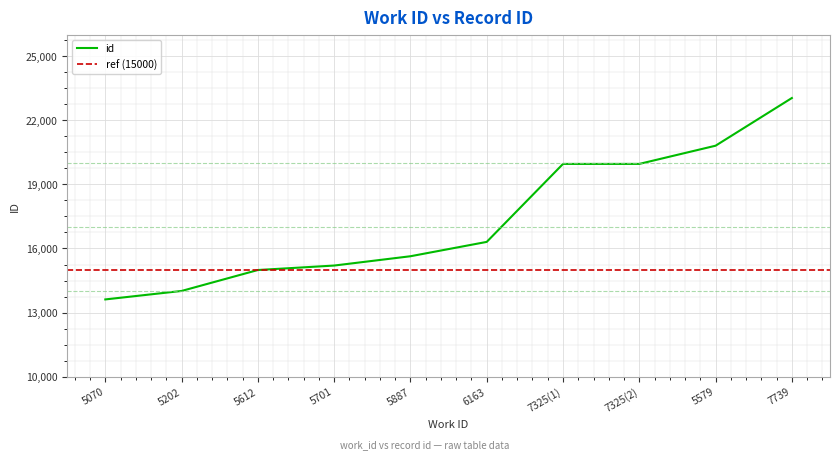

What is the value of the 4th point from the left?

15201